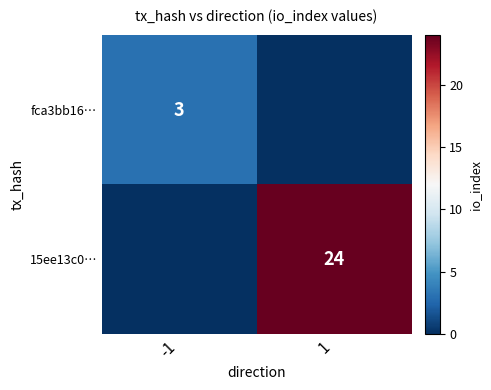

True or false: 15ee13c0… has a value of 40 at 1.

False